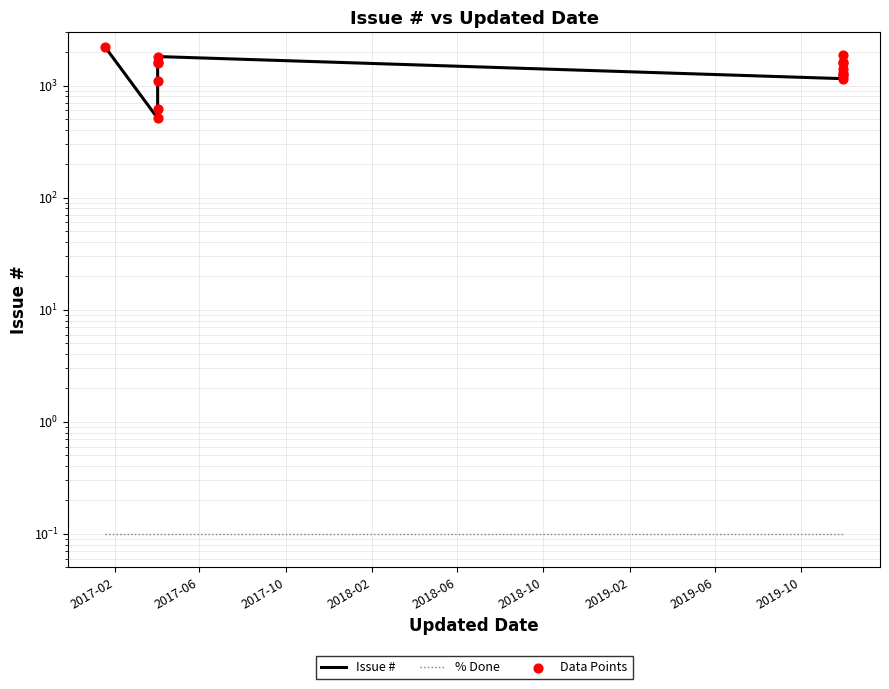

Which series reaches the minimum Y coordinate?

% Done